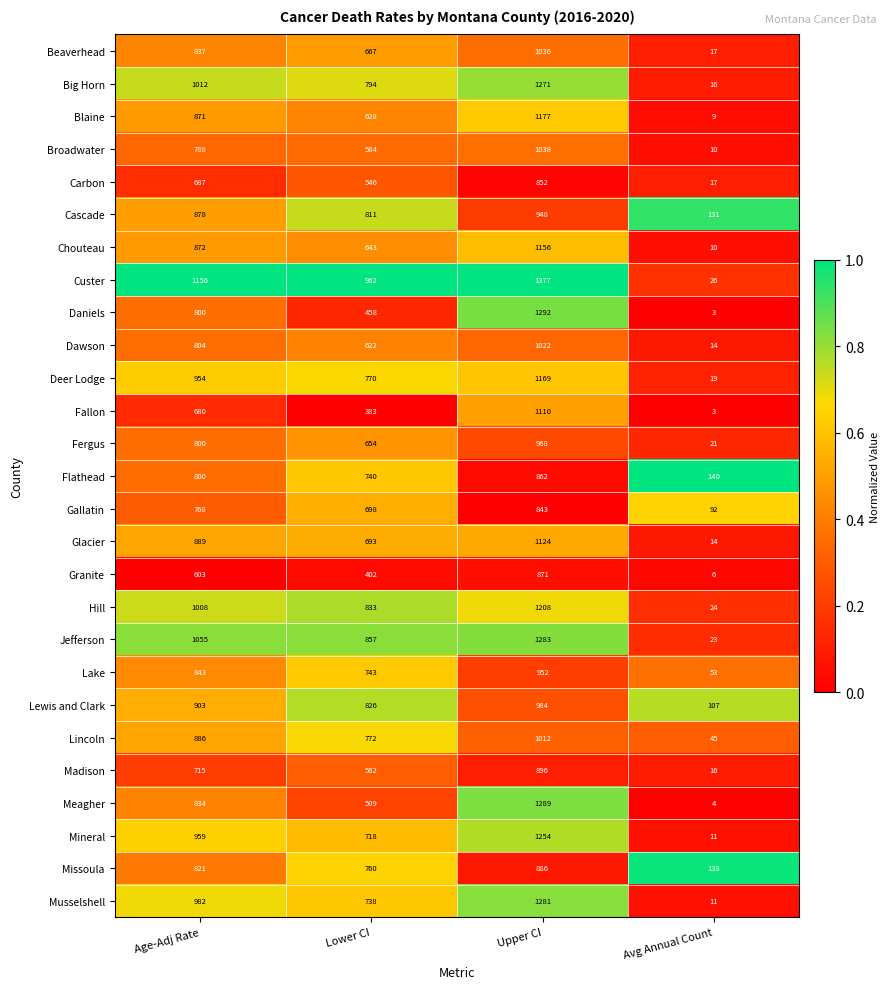

How many series are shown in this chart?

27